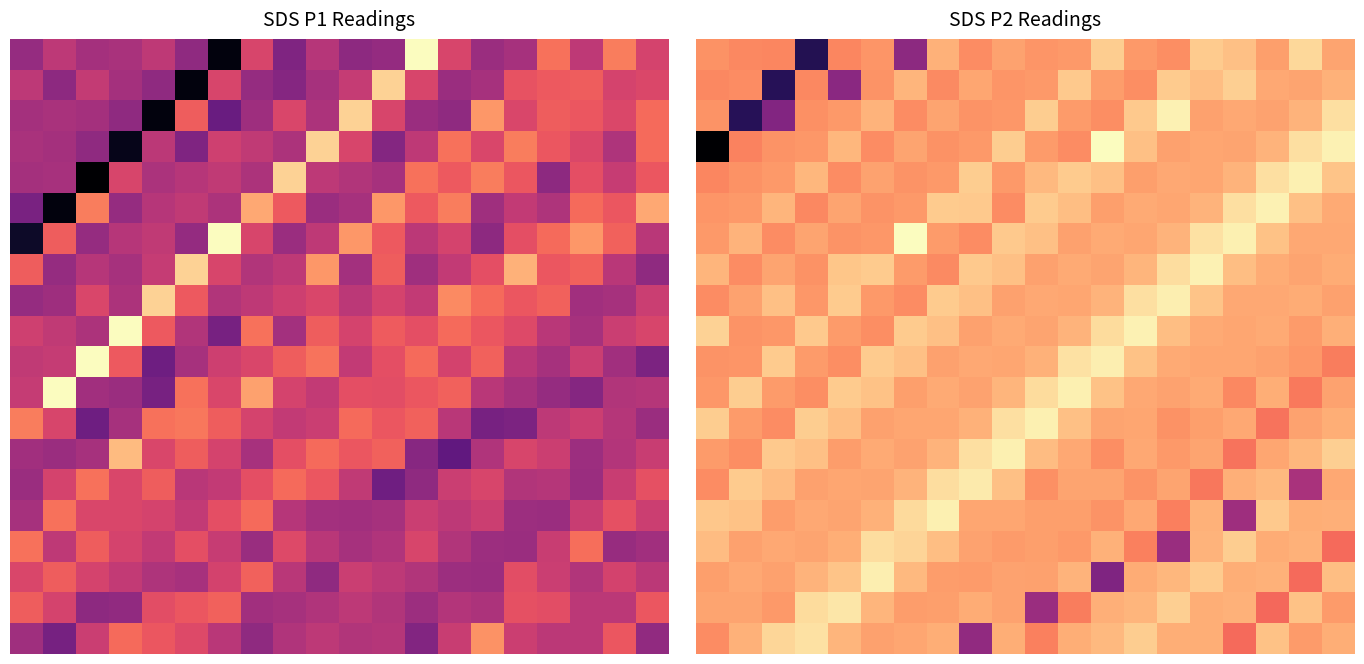

At which category is the sum across all series the highest?

15